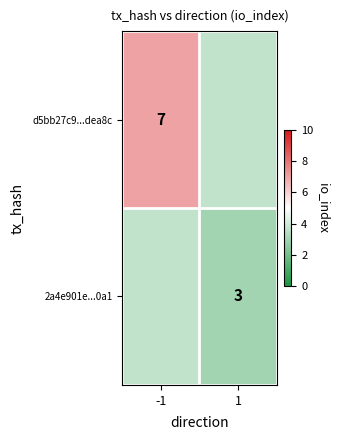

At which category does the chart reach its peak across all series?

-1